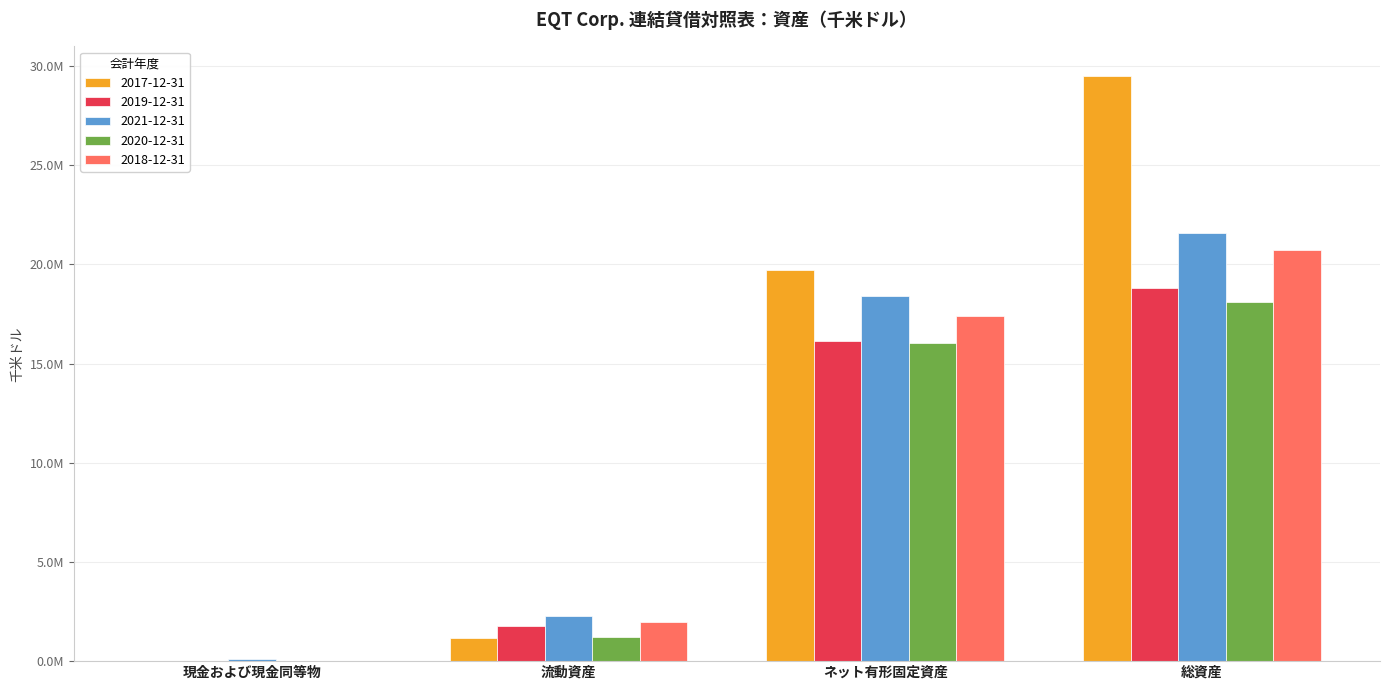

Read the 2017-12-31 value at 現金および現金同等物, to the nearest 50.

26300